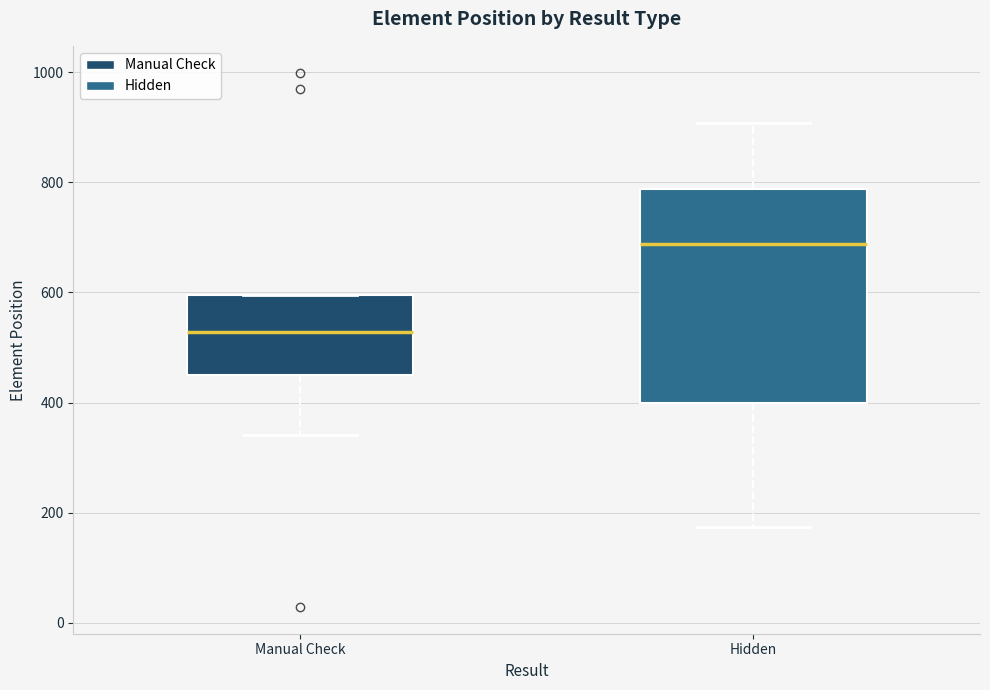

Reading left to right, transcribe this box plot: for each box, give where its median line is, the range the box spans, and where its two whiskers end, as read against the y-axis. The values are not printed on the chart, so give them approximately, as read against the axis.

Manual Check: median 520, box 460 to 600, whiskers 340 to 600
Hidden: median 680, box 400 to 780, whiskers 180 to 900